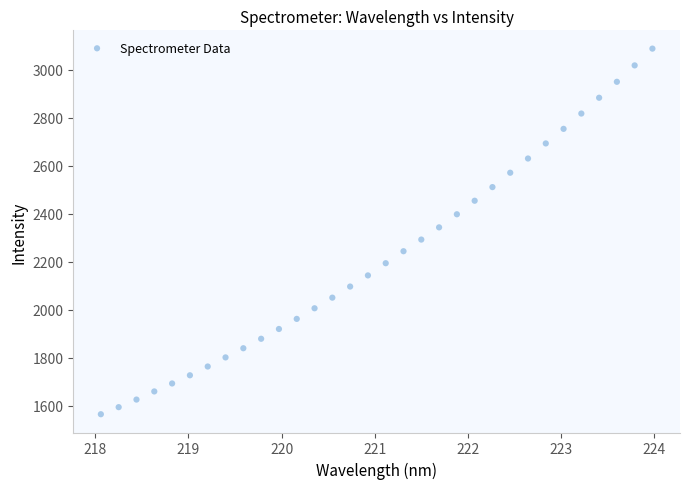

What is the range of X values (max minus min)?

5.9